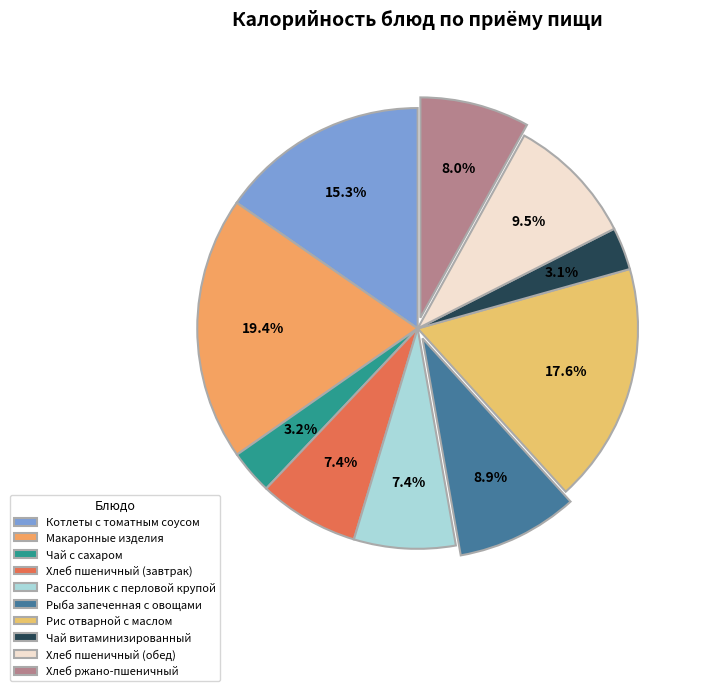

To the nearest percent, what percentage of the pie is Рыба запеченная с овощами?

9%